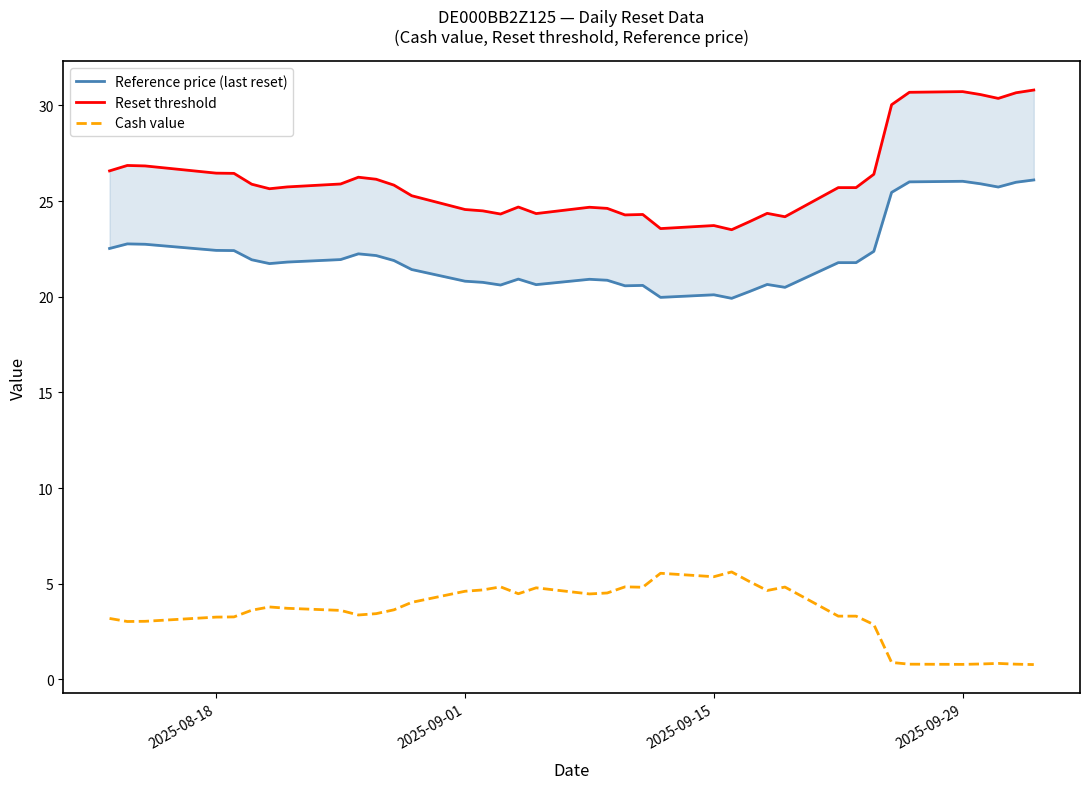

Is this an area chart (filled region under the line)?

No